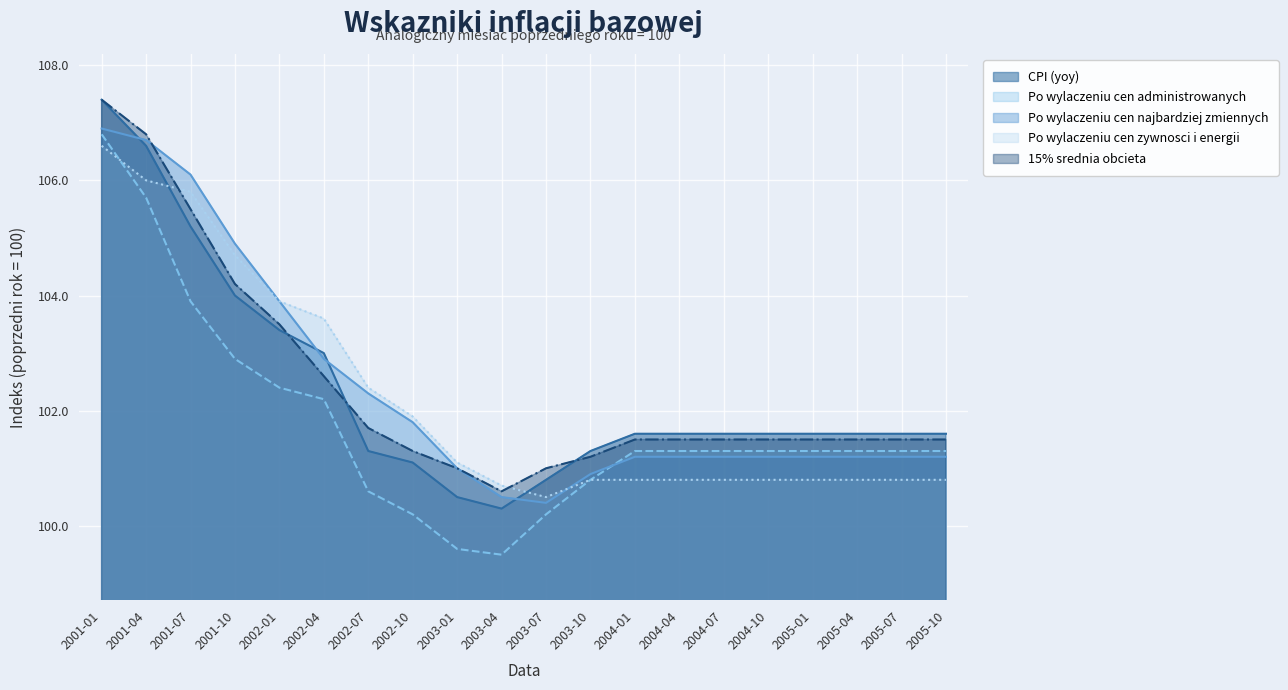

In CPI (yoy), how many points are lower than both neighbors (excluding endpoints)?

1